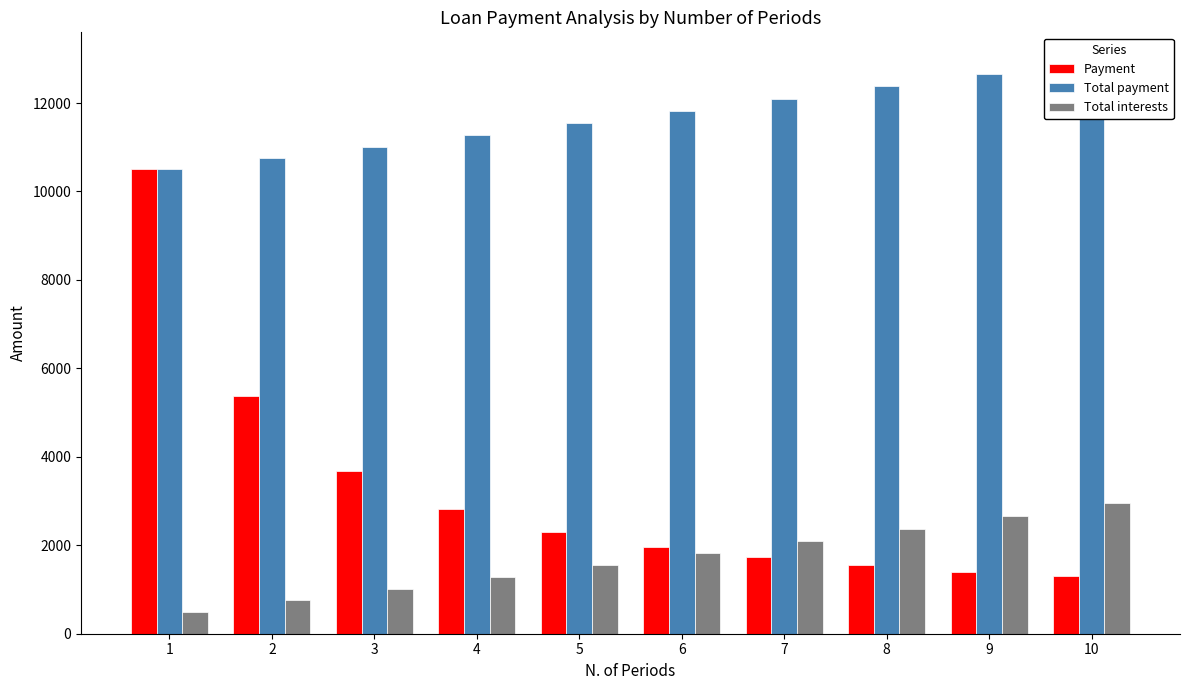

At 7, list the series in order from largest to smallest.

Total payment, Total interests, Payment